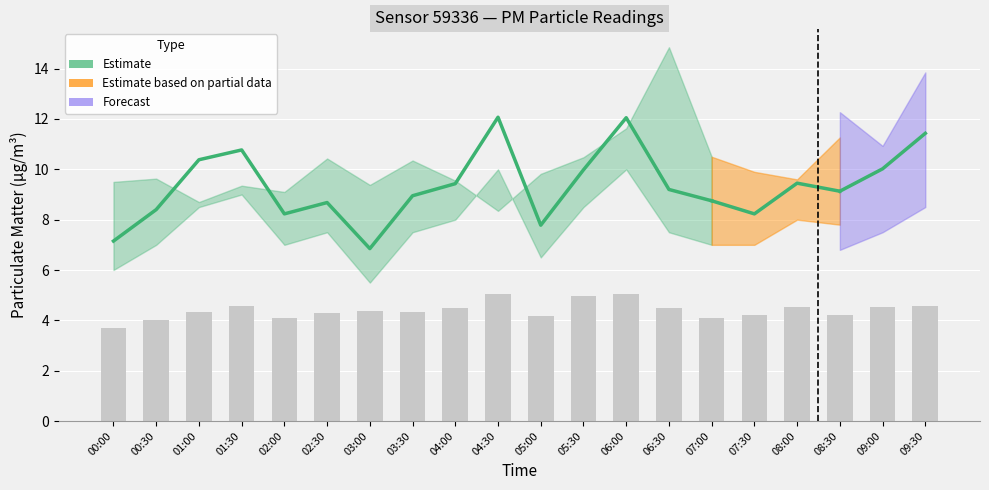

At which label does the data first exceed 8?

00:30